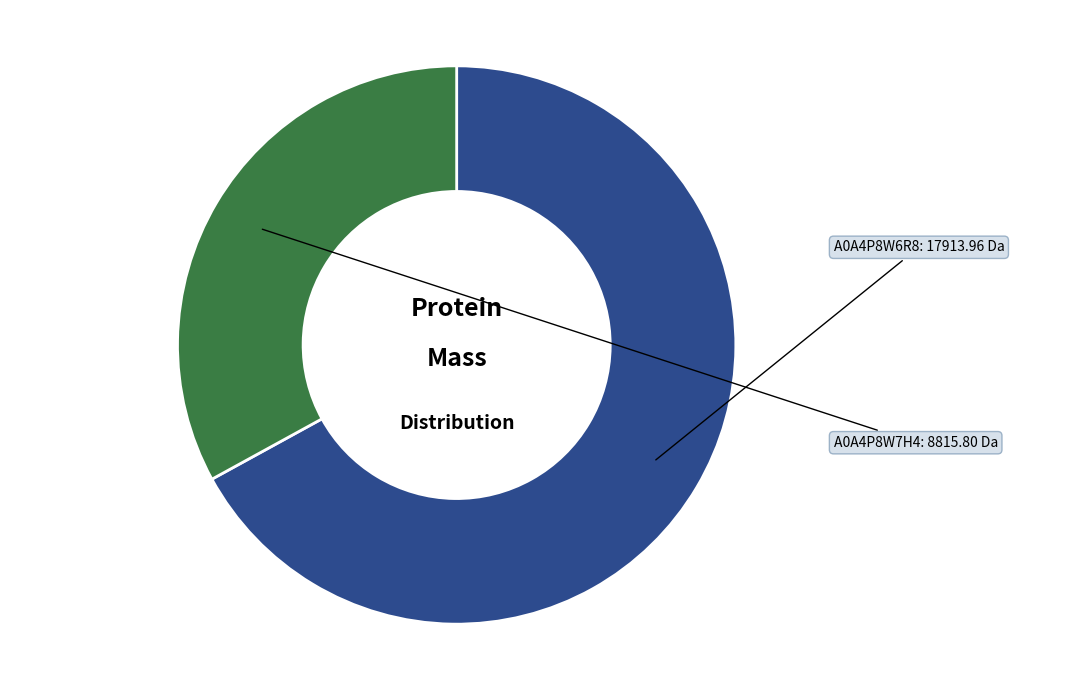

Count the number of slices in the pie.

2